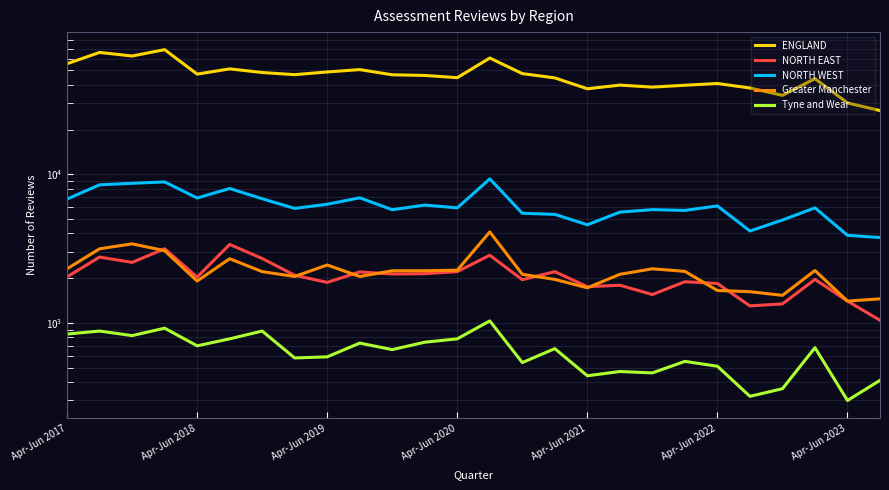

Rank the series by their maximum value, from lowest to highest.

Tyne and Wear, NORTH EAST, Greater Manchester, NORTH WEST, ENGLAND